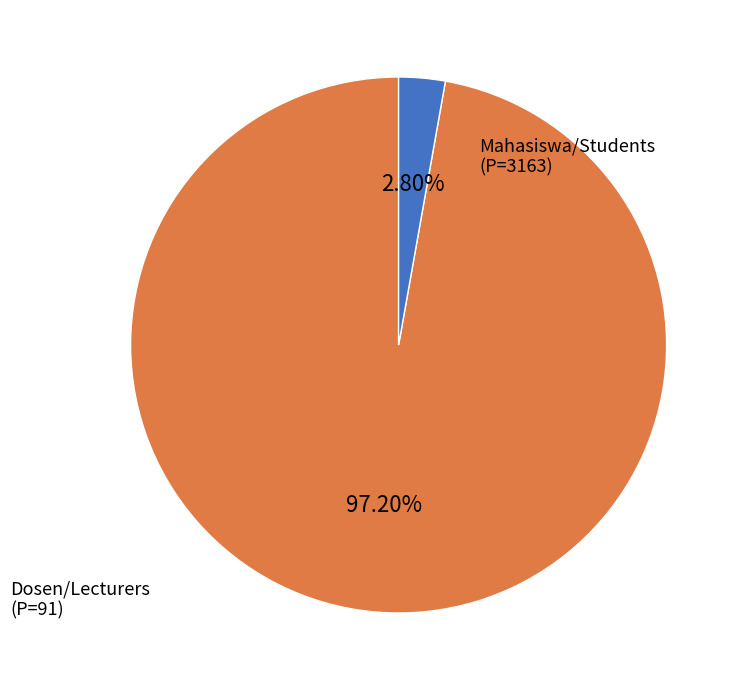

Does any single category account for the majority?

Yes